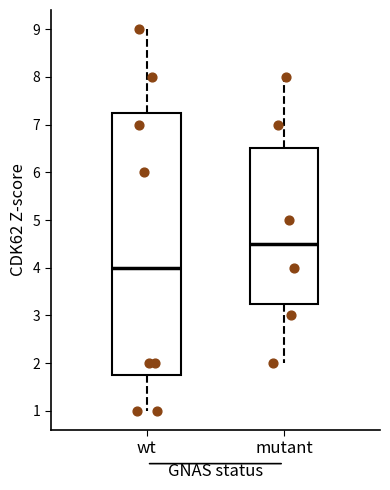

Comparing the boxes themselves (not the whiskers), which one is the tallest?

wt